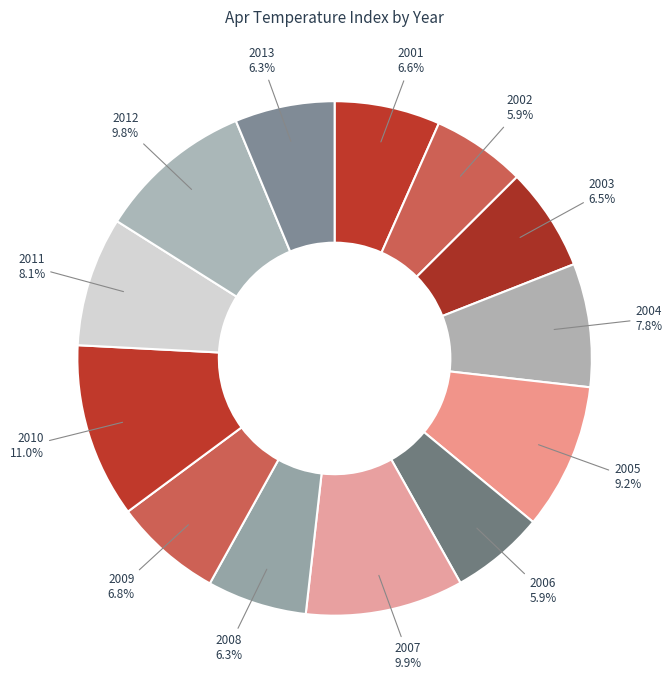

What percentage is the 2004 slice, to the nearest percent?

8%